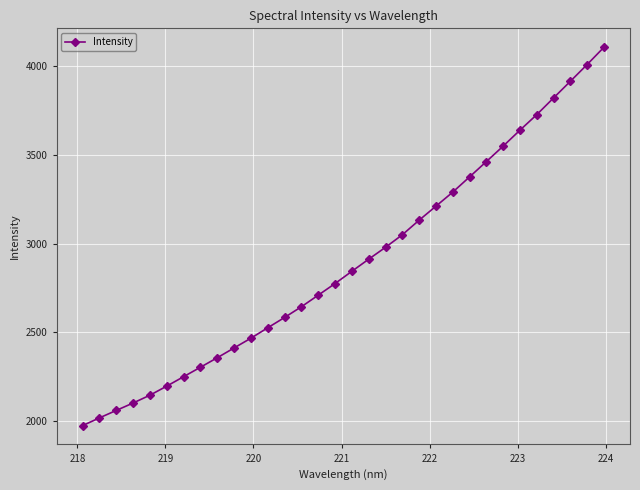

What is the value of the 10th point from the left?

2412.4